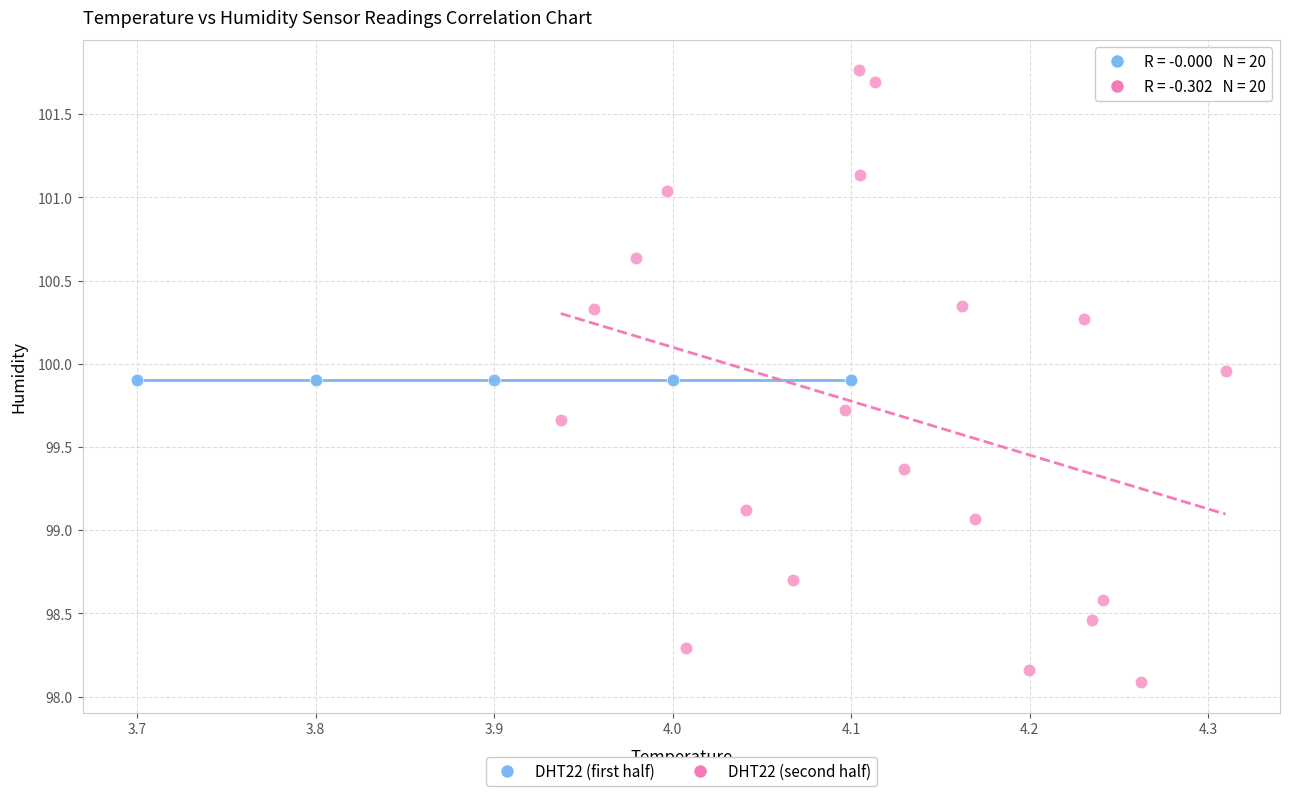

Which series contains the highest Y value?

DHT22 (second half)